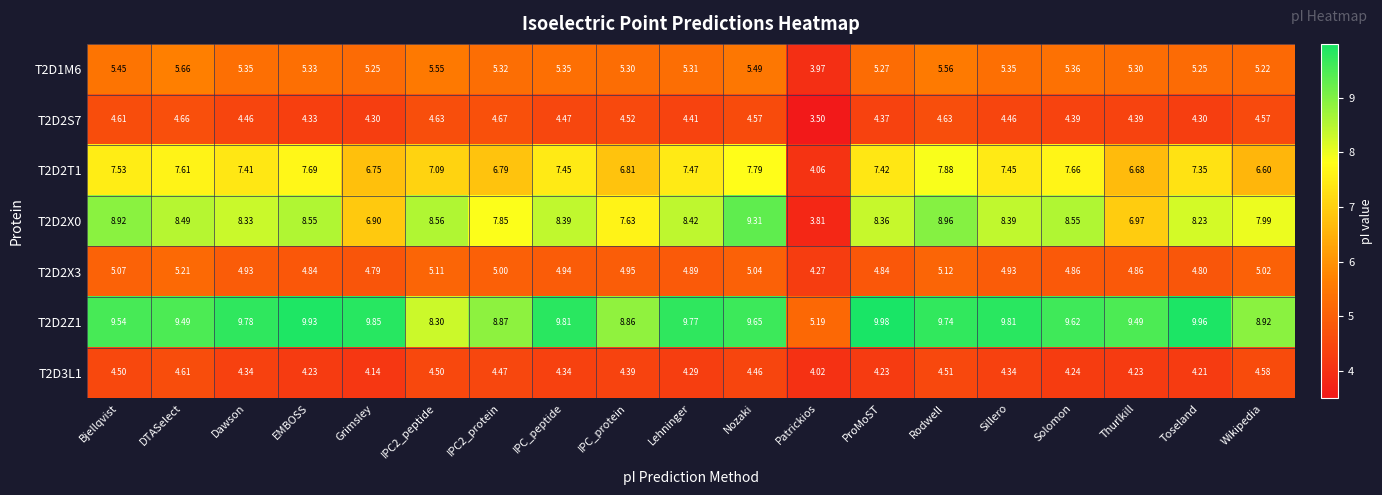

What is the total value across all series at EMBOSS?

44.9